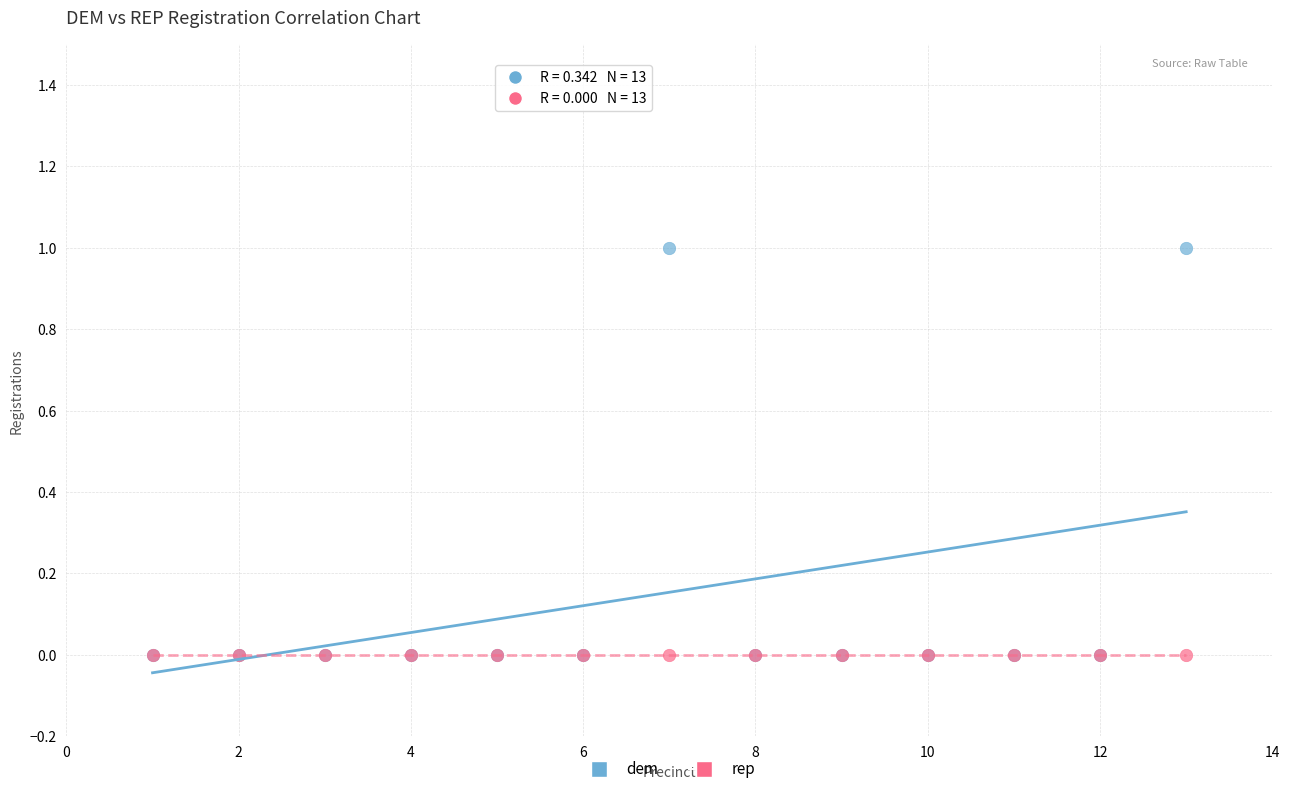

What are all the series names shown in the legend?

dem, rep